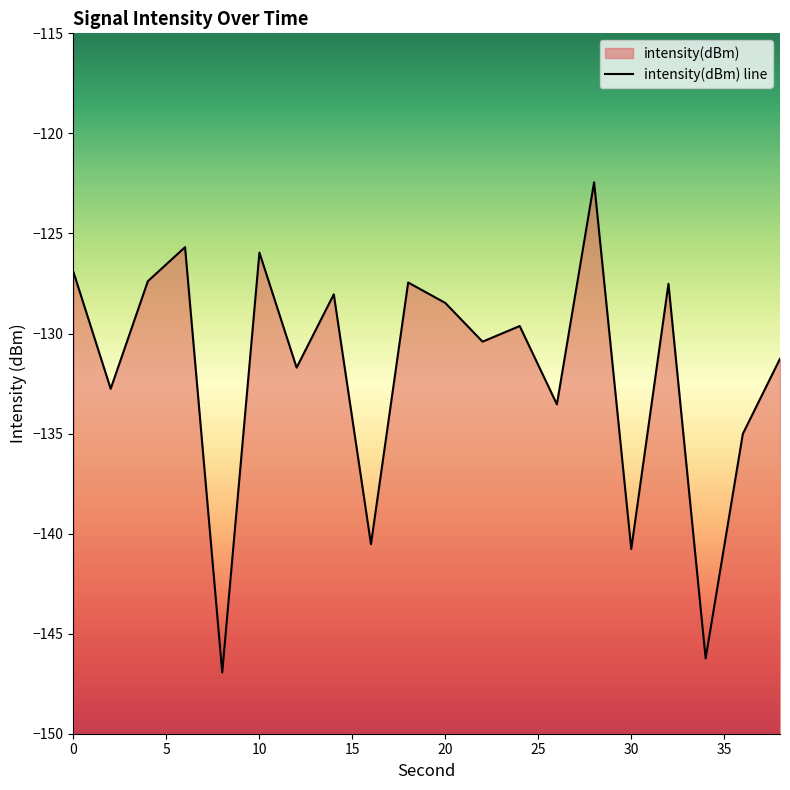

What is the sum of the values at 10 and 12?

-257.7